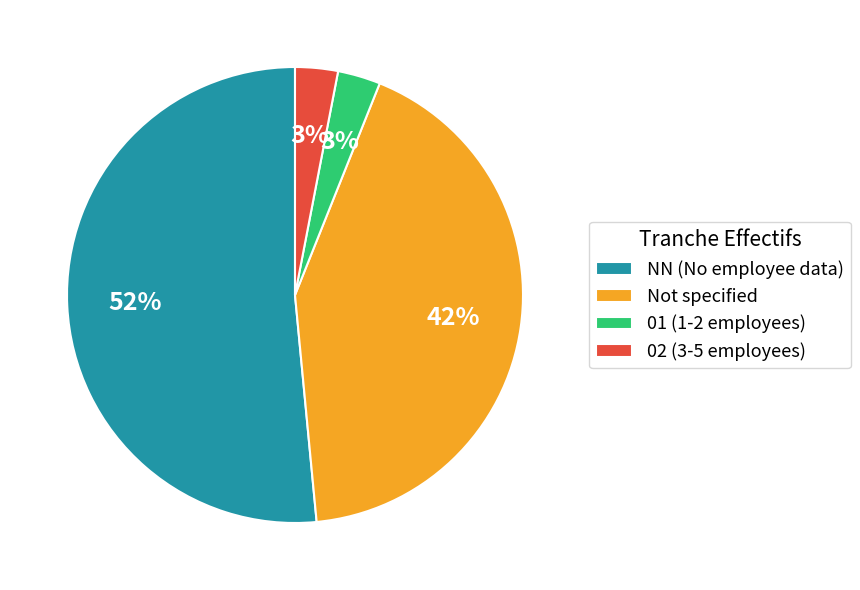

What is the majority slice?

NN (No employee data)